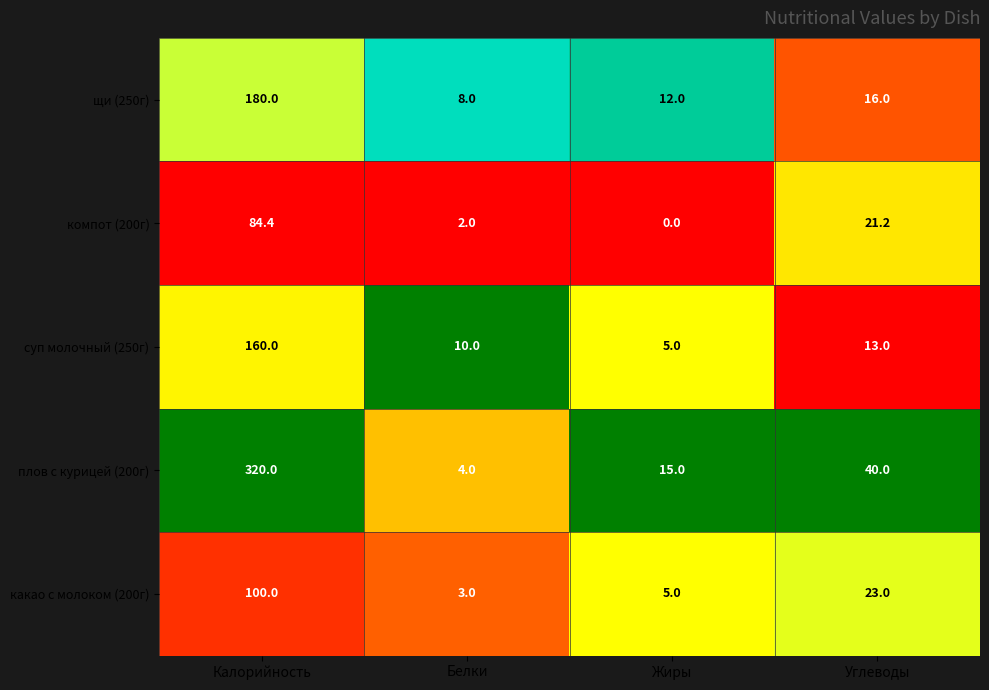

What is the sum of all щи (250г) values?

216.0